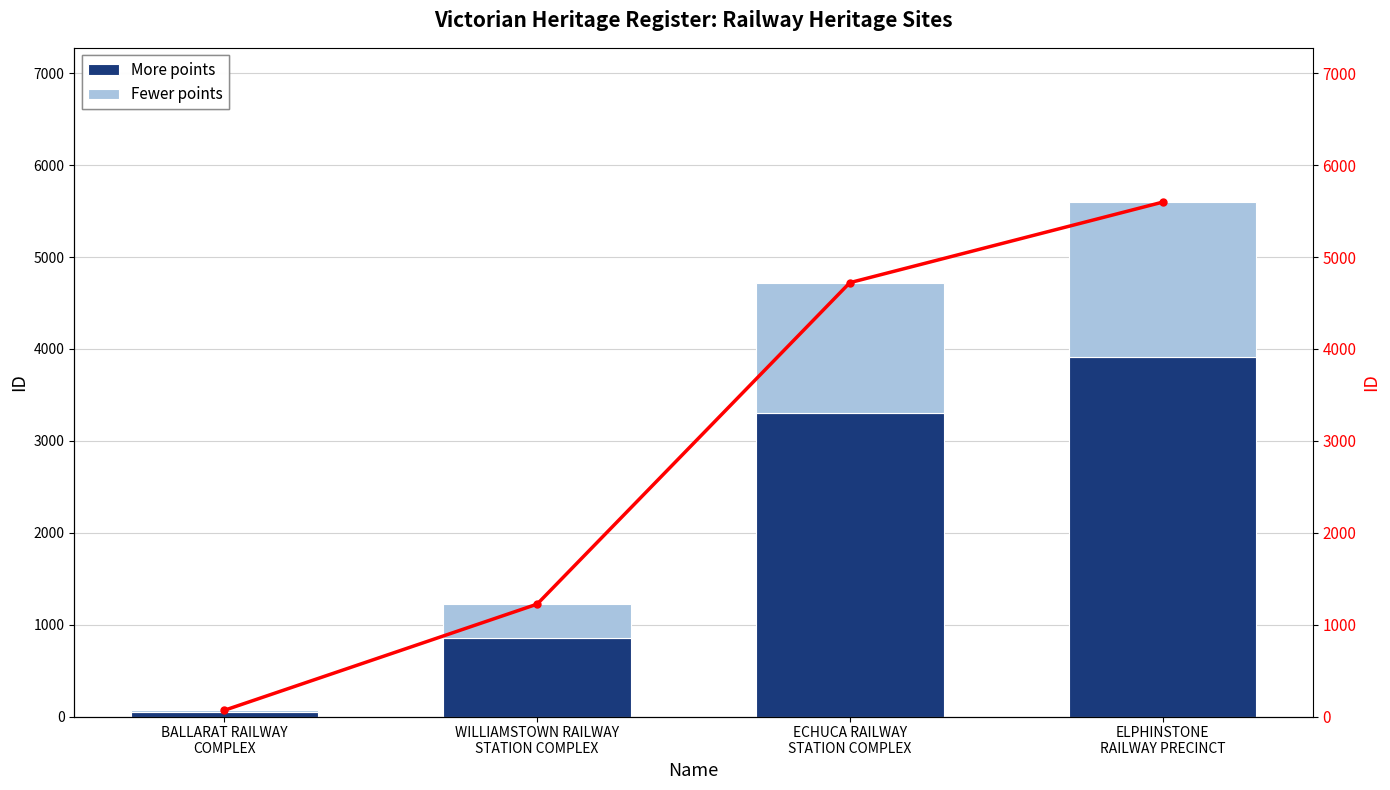

Is the value of ID value at WILLIAMSTOWN RAILWAY
STATION COMPLEX greater than the value of Fewer points at ELPHINSTONE
RAILWAY PRECINCT?

No